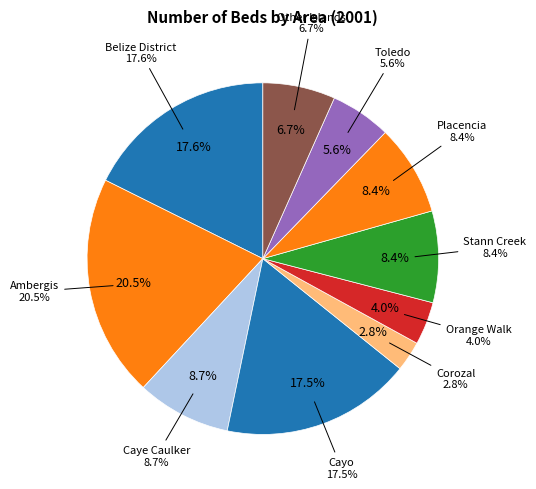

The Other Islands slice represents 7% of the pie. True or false?

True